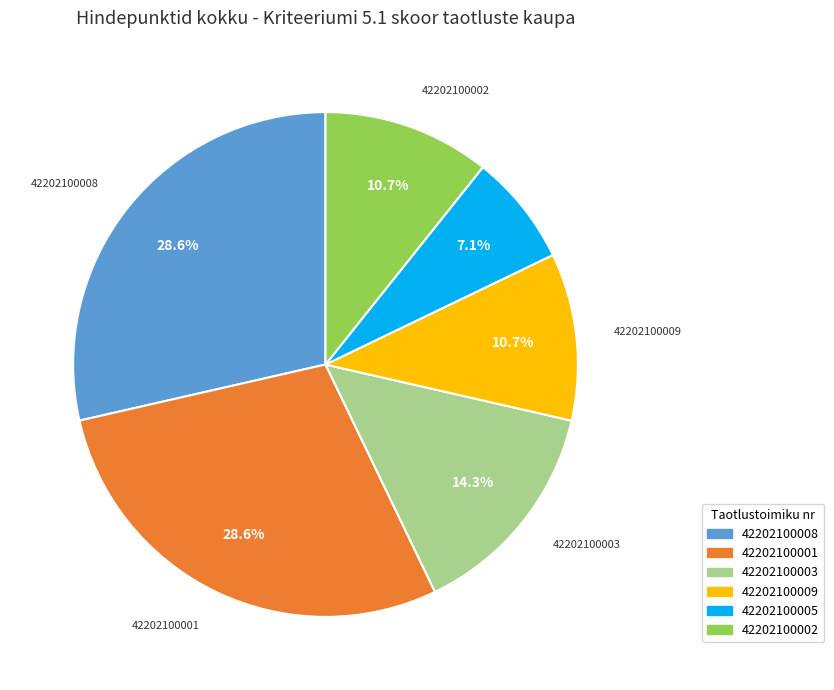

How many segments does this pie chart have?

6